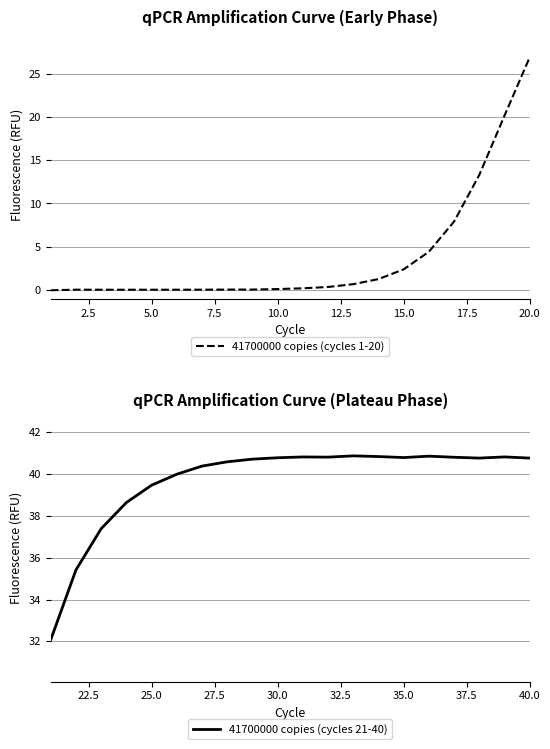

Is it true that 41700000 copies (cycles 1-20) equals 2.4 at 15.0?

True